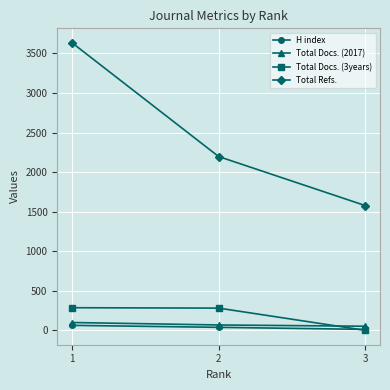

At which label does Total Refs. reach its minimum?

3